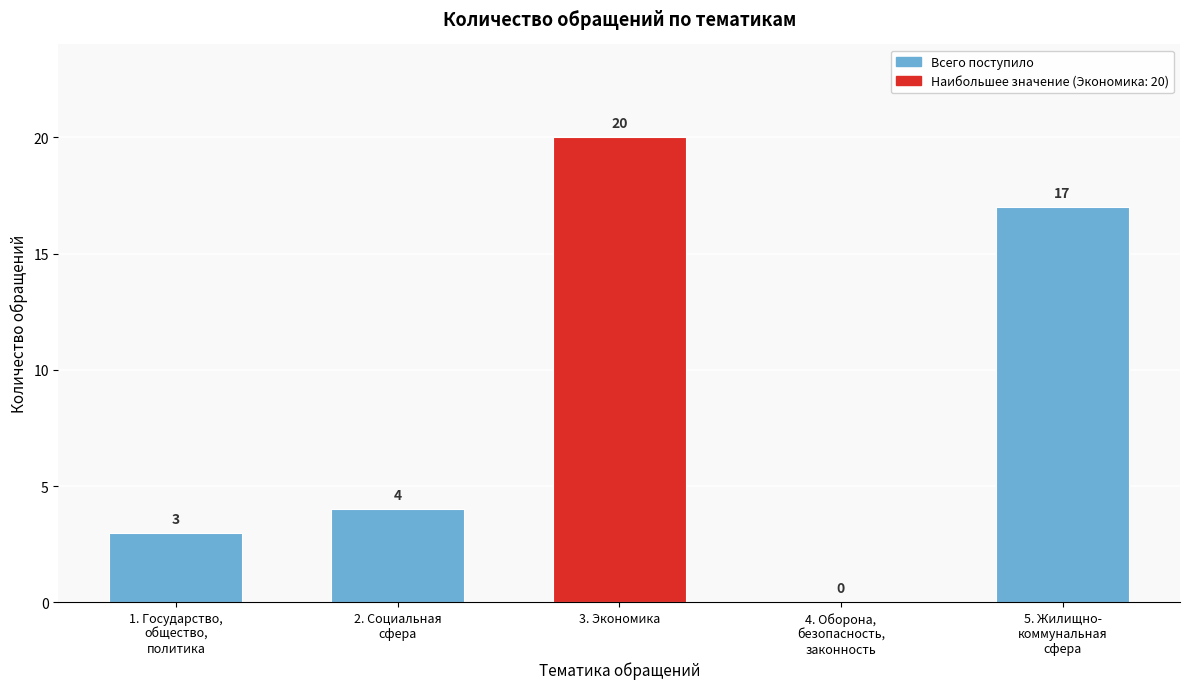

What is the sum of all values?

44